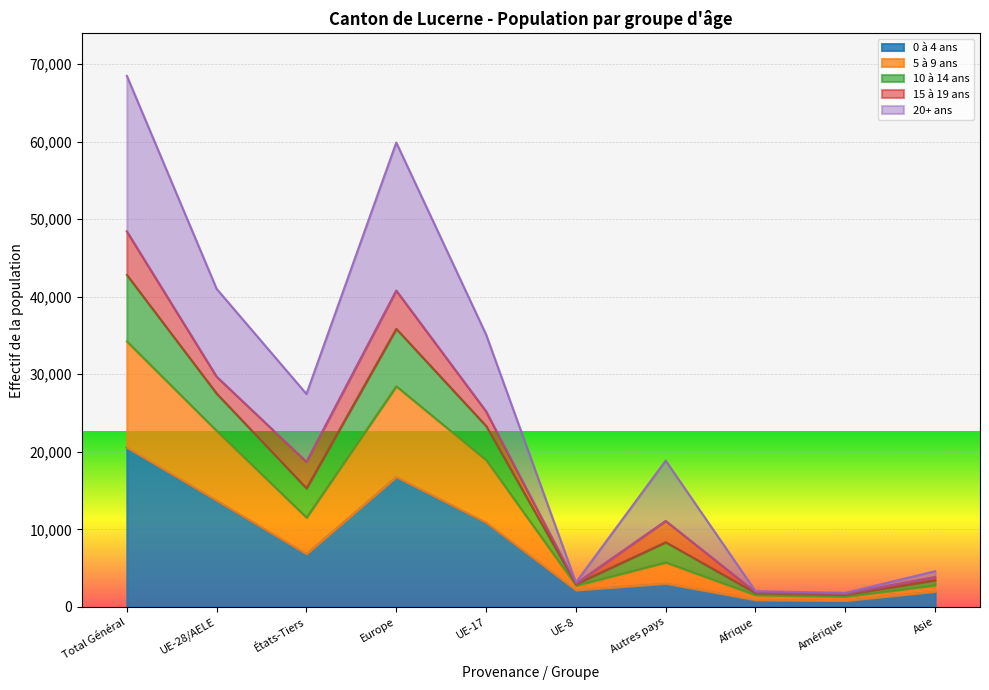

What position from the left is Amérique?

9